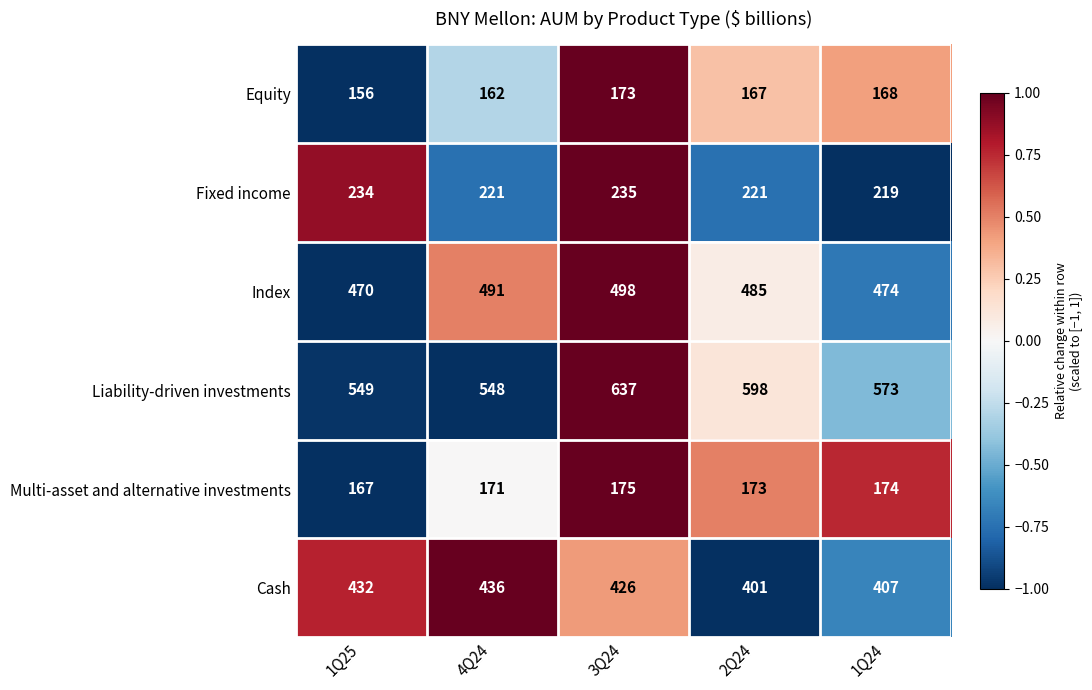

The Cash series shows 407 at 1Q24. True or false?

True